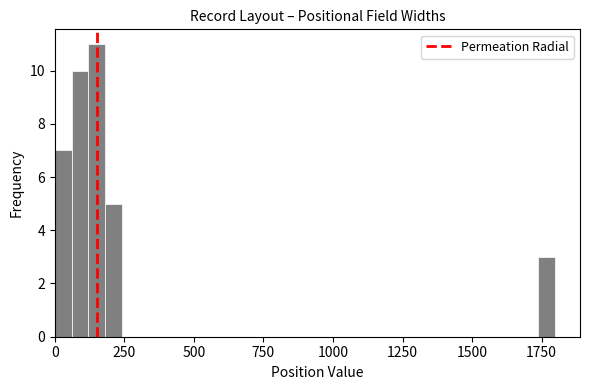

Around what value on the x-axis is the tallest bar? Give the approximate position of its centre, as read against the axis.

150